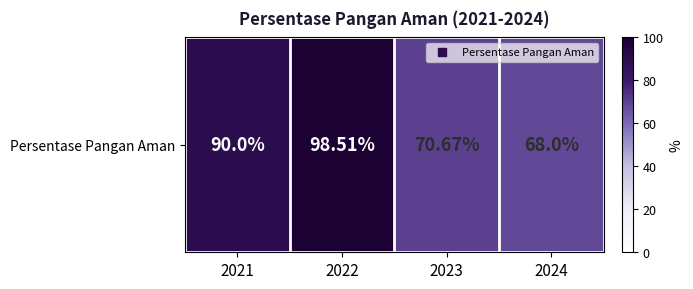

How many categories are shown in the chart?

4